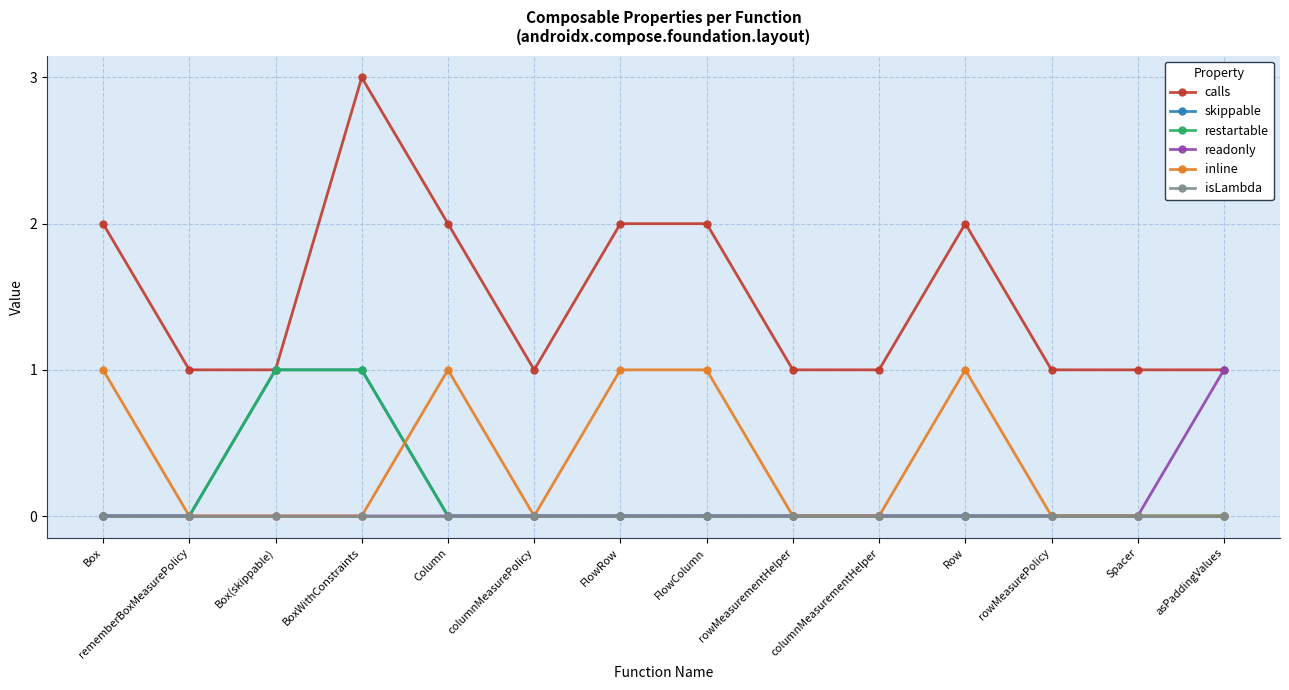

True or false: restartable has more than 0 points higher than both neighbors.

False